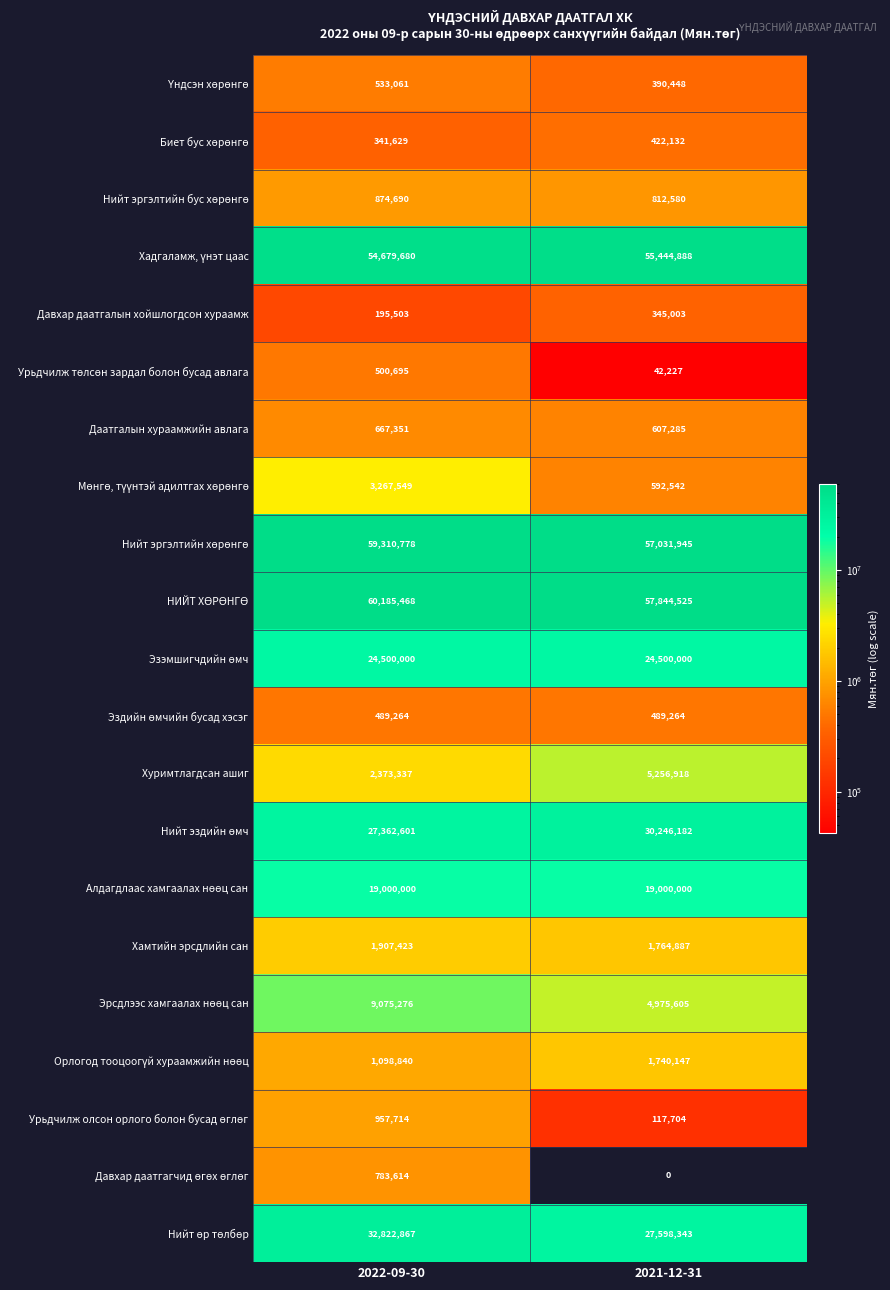

At which label does Даатгалын хураамжийн авлага reach its minimum?

2021-12-31